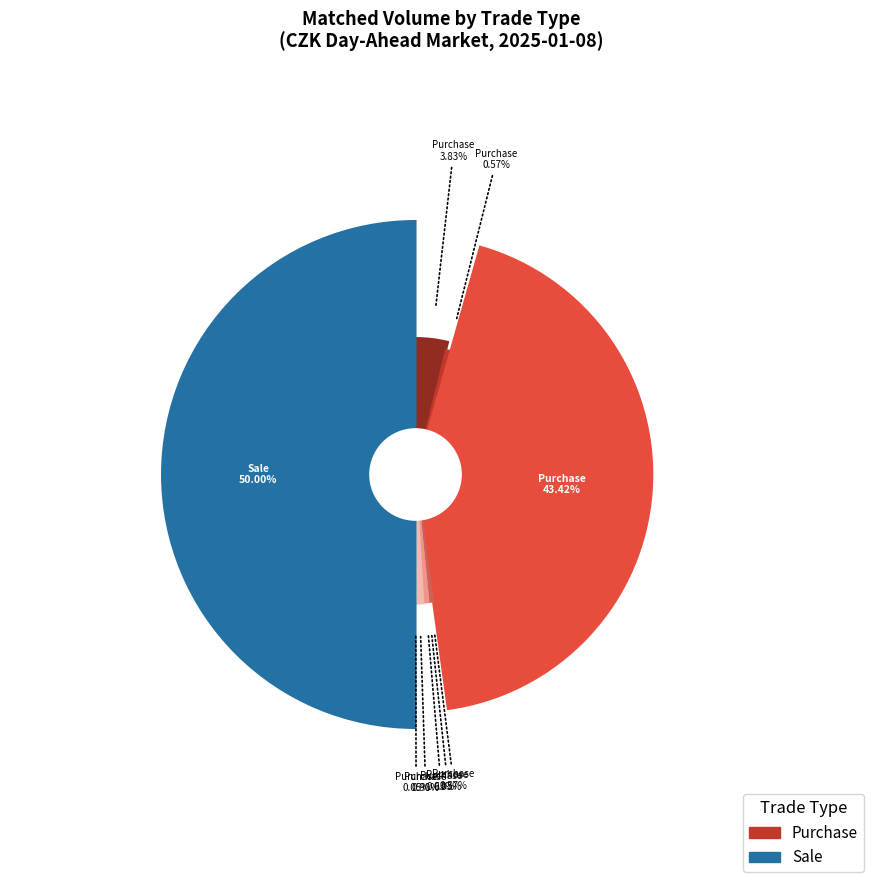

Rank the categories by value from lowest to highest.

Sale, Purchase